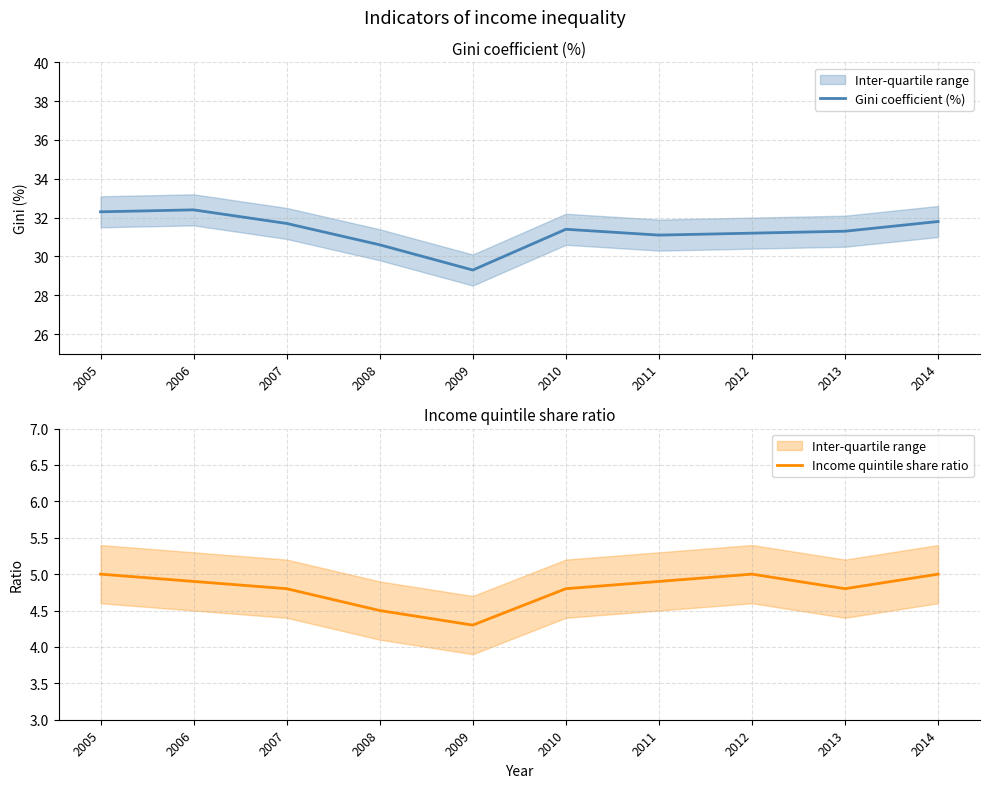

True or false: Income quintile share ratio has a value of 5.0 at 2014.

True